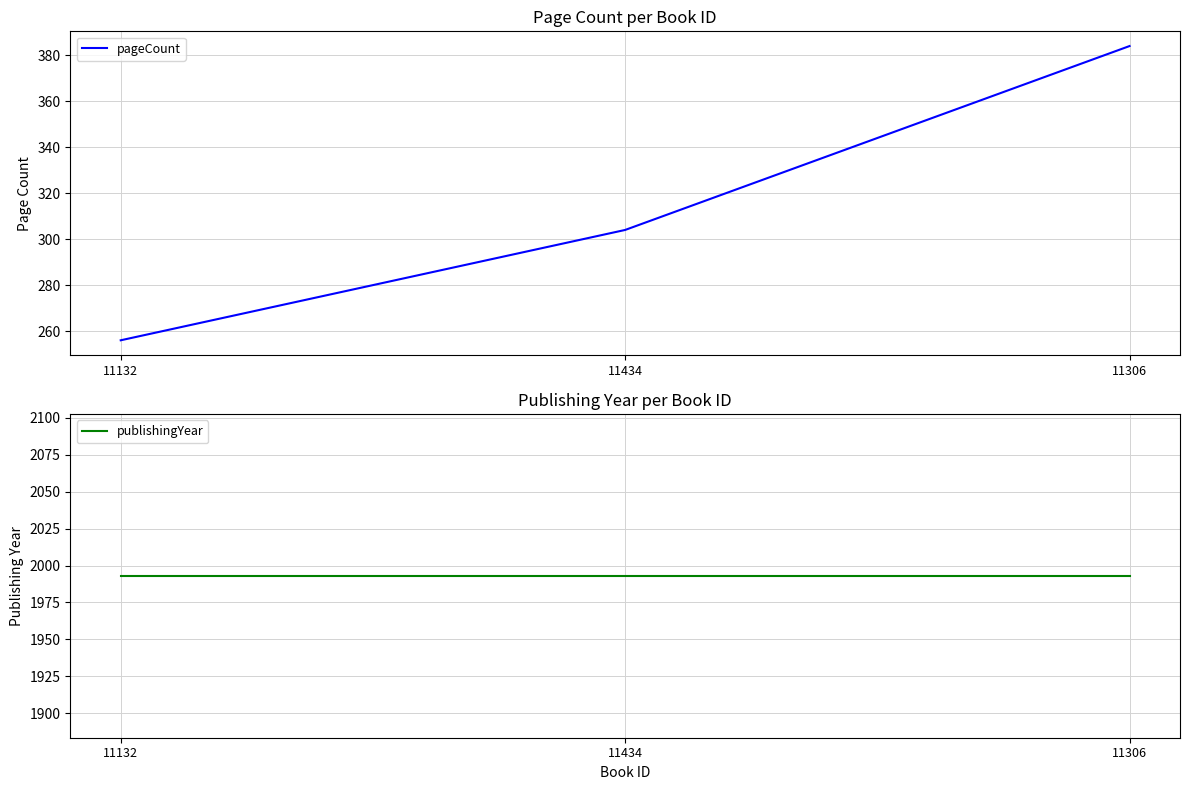

What is the sum of all pageCount values?

944